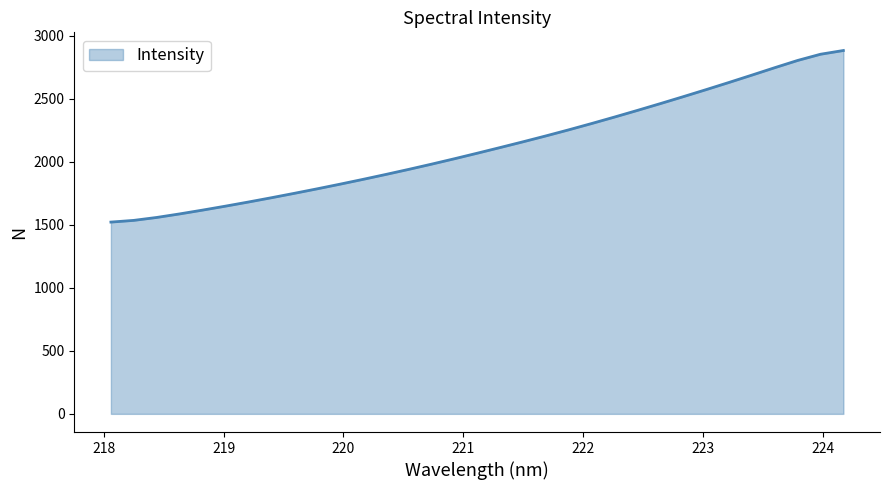

True or false: there are more than 1 points higher than both neighbors.

False